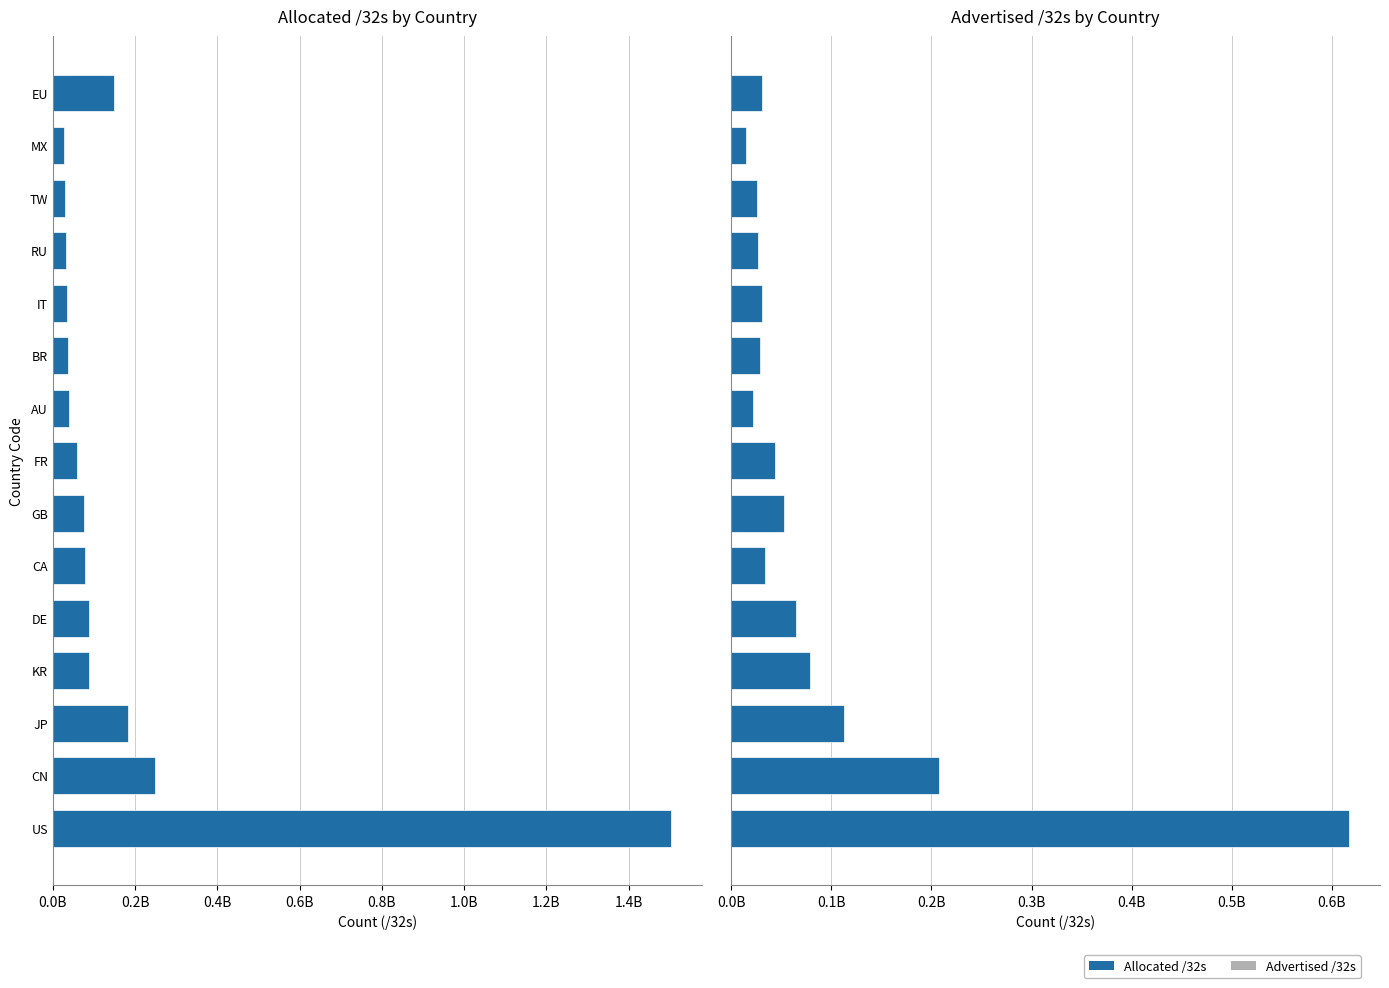

Reading right to left, what are all the values shown in this chart?

31315140	14607216	26093824	27159904	30879232	29011264	22196300	44029184	53252416	33786496	64689408	79277920	113177493	207988224	617110976